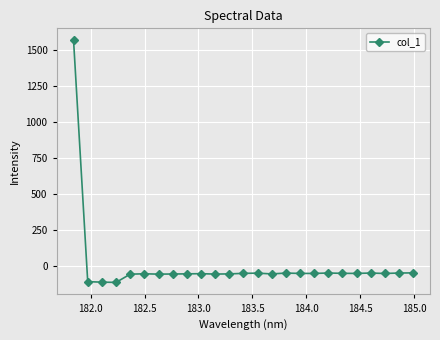

How many lines are shown in the chart?

1